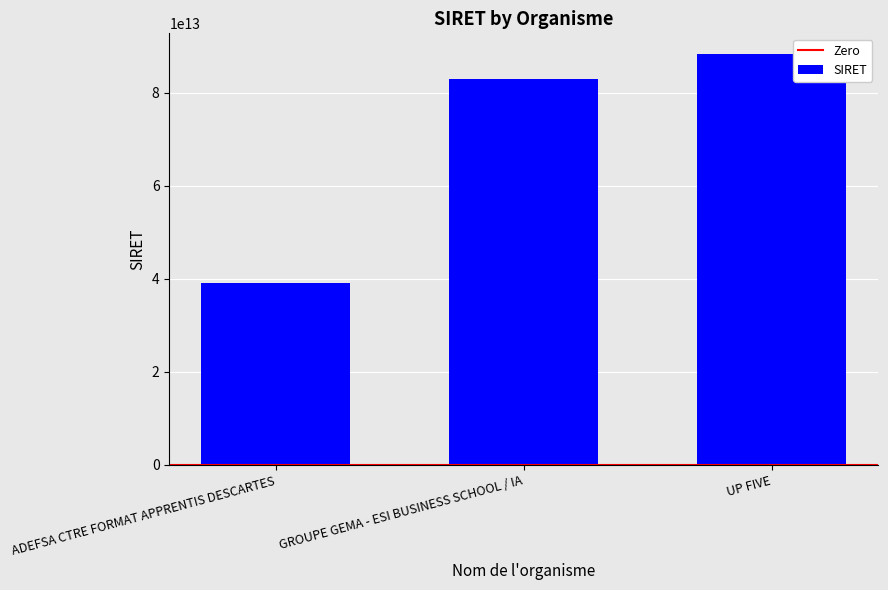

What is the change in value from GROUPE GEMA - ESI BUSINESS SCHOOL / IA to UP FIVE?

+5398524999980